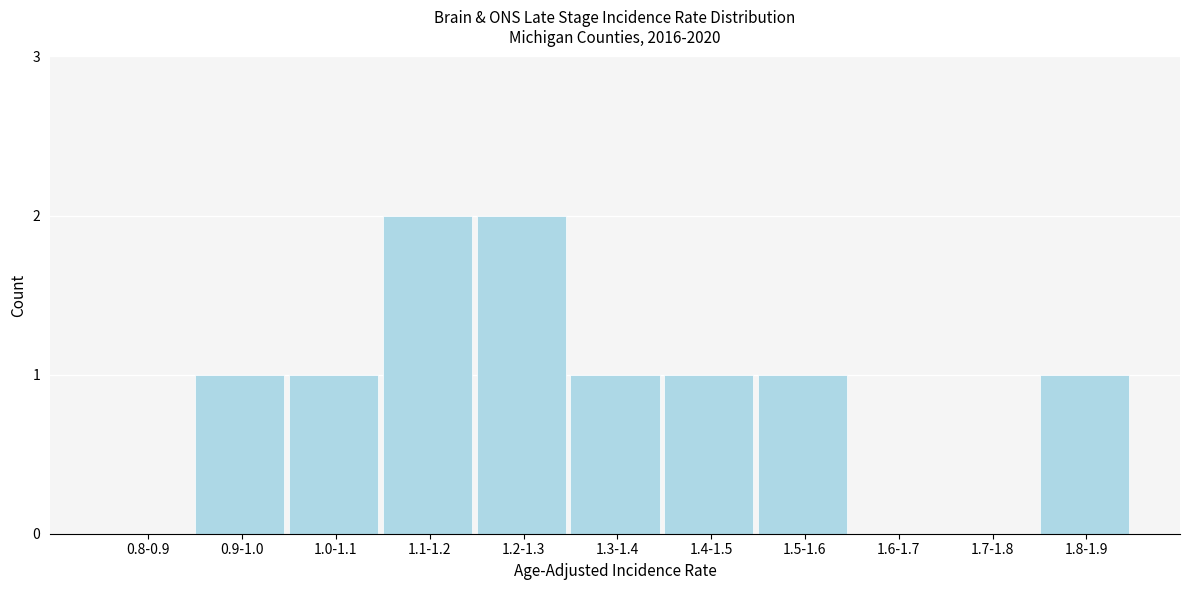

Reading left to right, what are all the values shown in this chart?

0.8-0.9=0	0.9-1.0=1	1.0-1.1=1	1.1-1.2=2	1.2-1.3=2	1.3-1.4=1	1.4-1.5=1	1.5-1.6=1	1.6-1.7=0	1.7-1.8=0	1.8-1.9=1